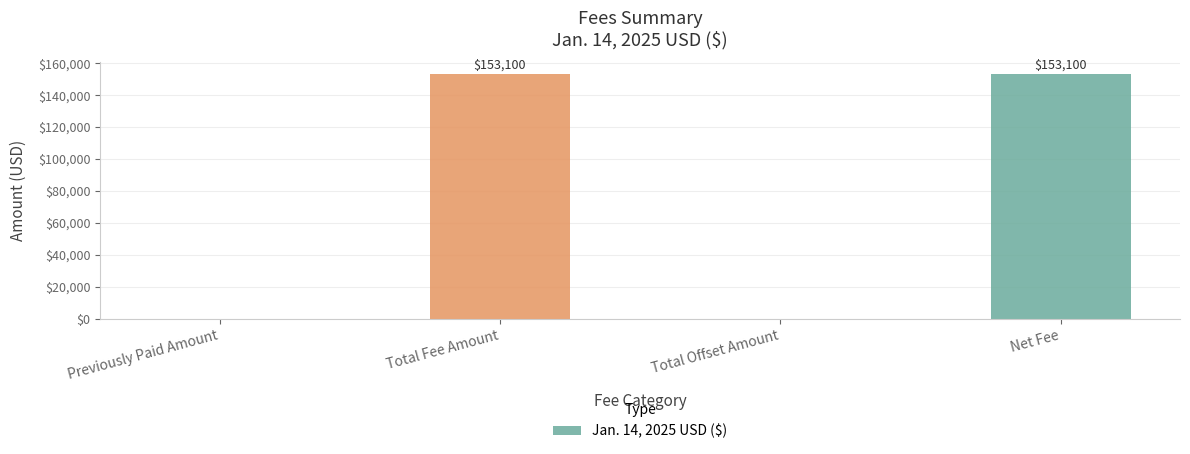

The chart shows a value of 0 at Previously Paid Amount. True or false?

True